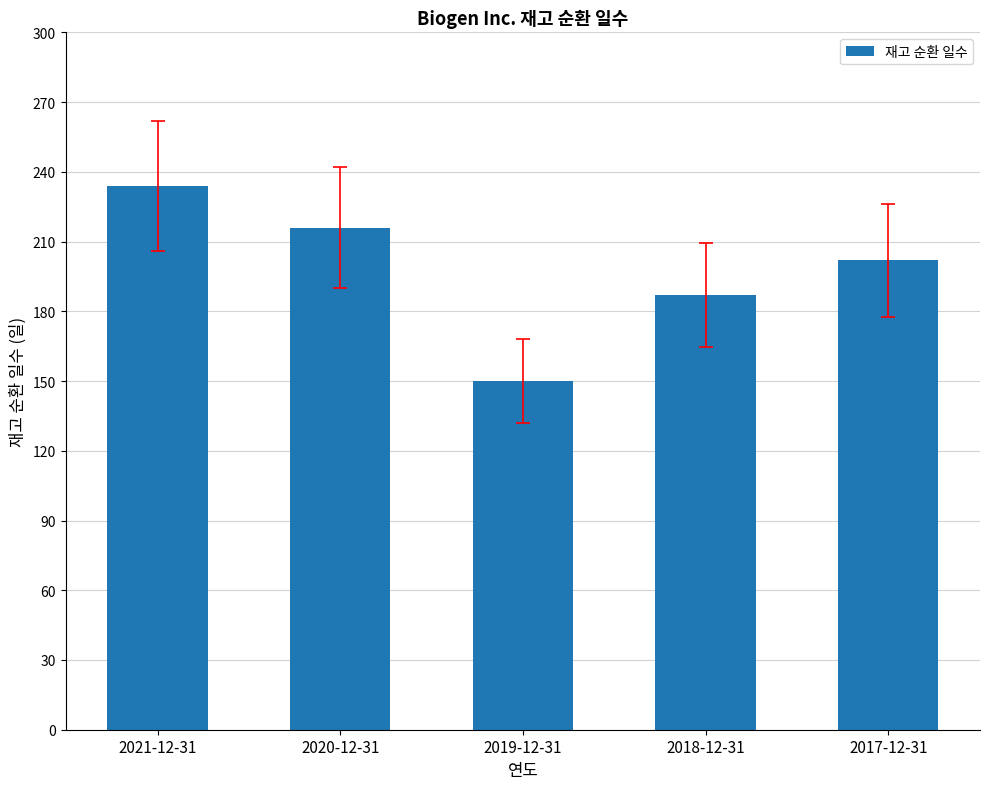

What position from the left is 2021-12-31?

1